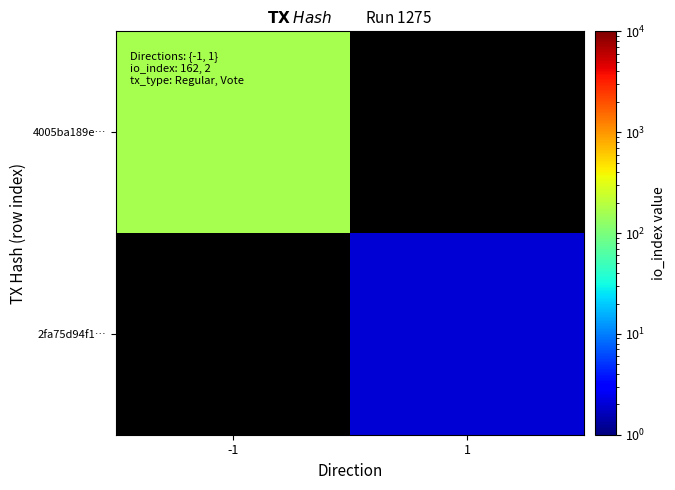

Is the value of 2fa75d94f1… at 1 greater than the value of 4005ba189e… at -1?

No